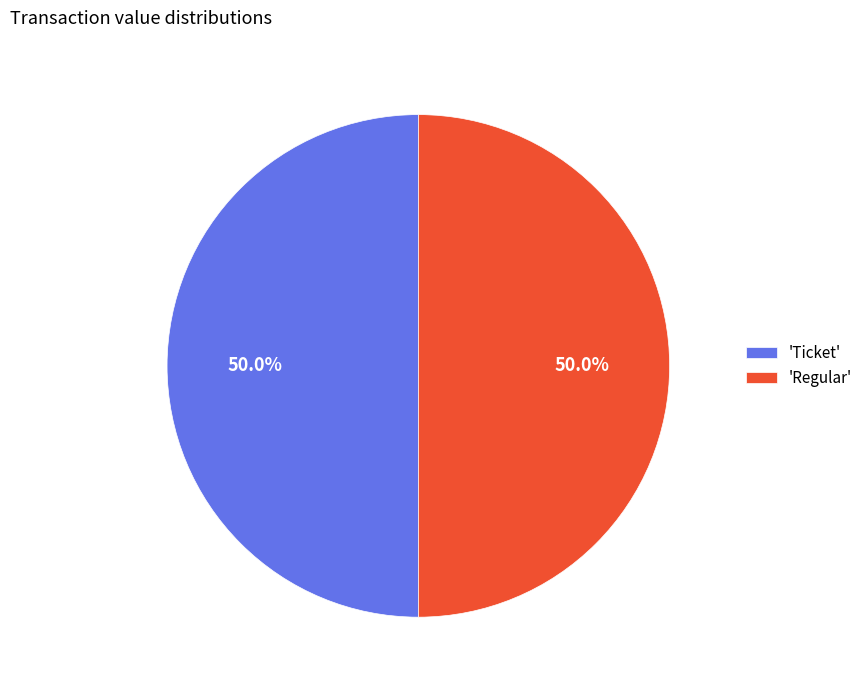

What percentage do 'Regular' and 'Ticket' together represent?

100.0%